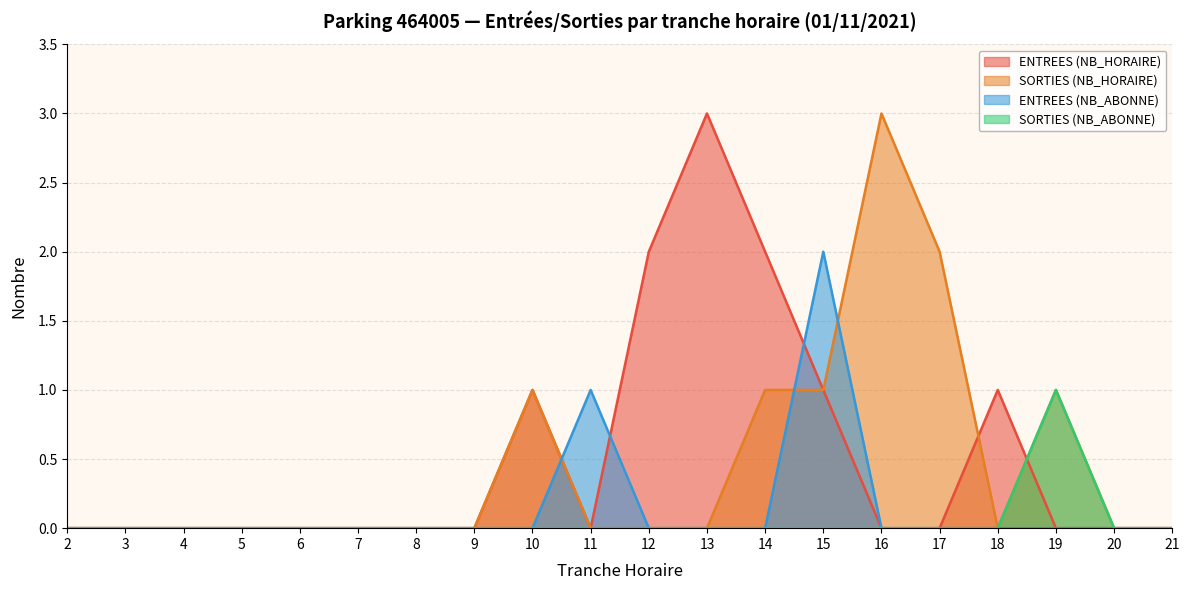

At which category does ENTREES (NB_HORAIRE) reach its first local valley?

11